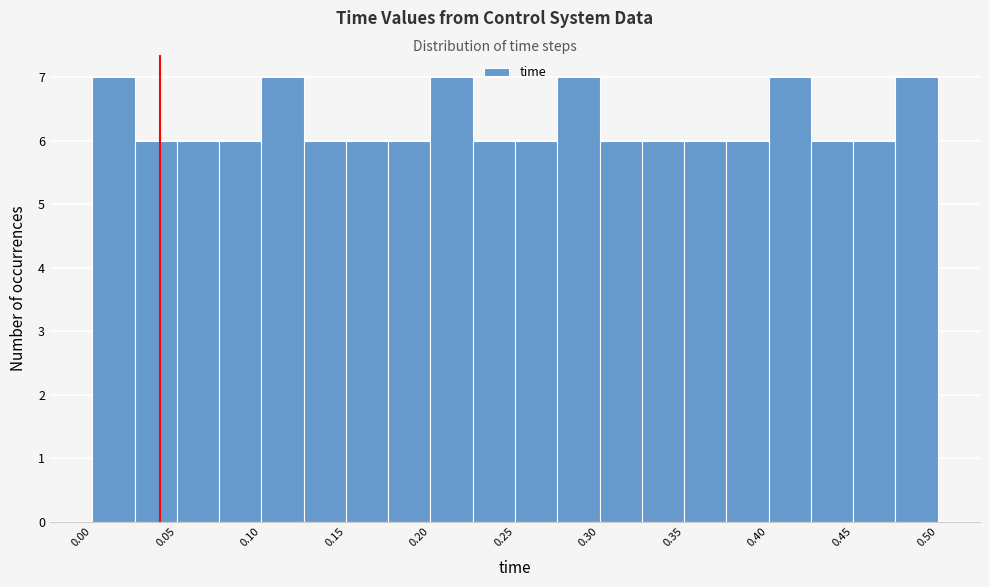

How tall is the bar that spans 0.250 to 0.275 on the x-axis? The values are not printed on the chart, so give them approximately, as read against the axis.

6